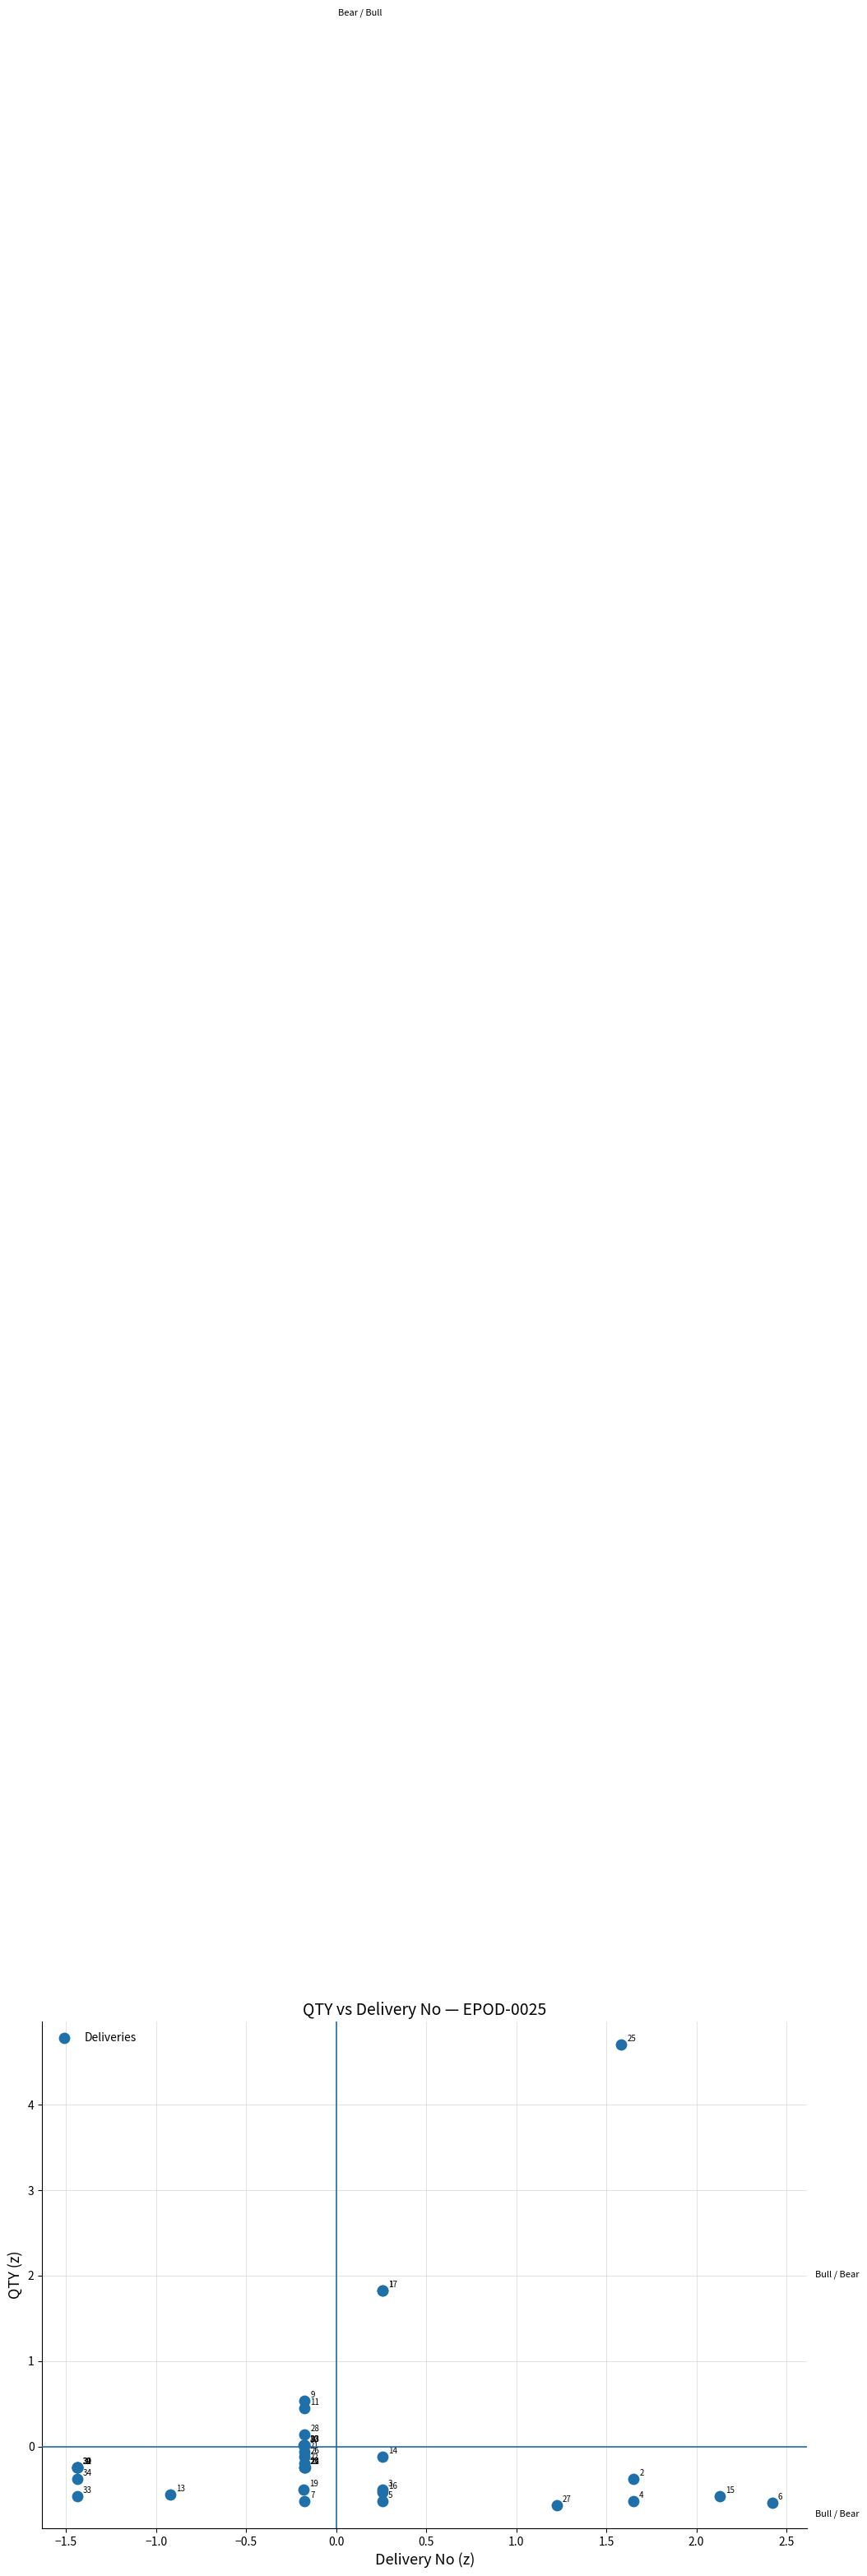

What Y value in the scatter plot is closest to 2?

1.8